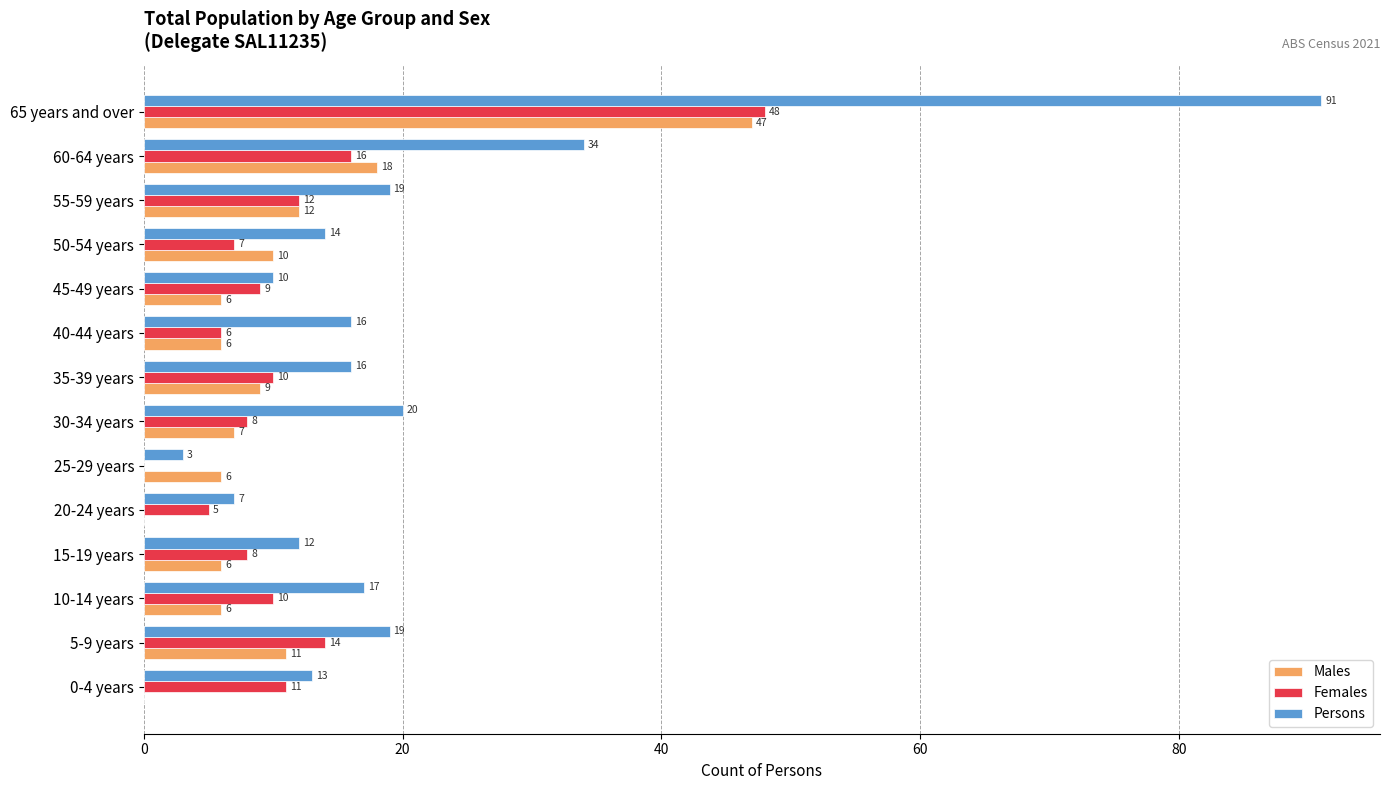

At which category is the sum across all series the highest?

65 years and over